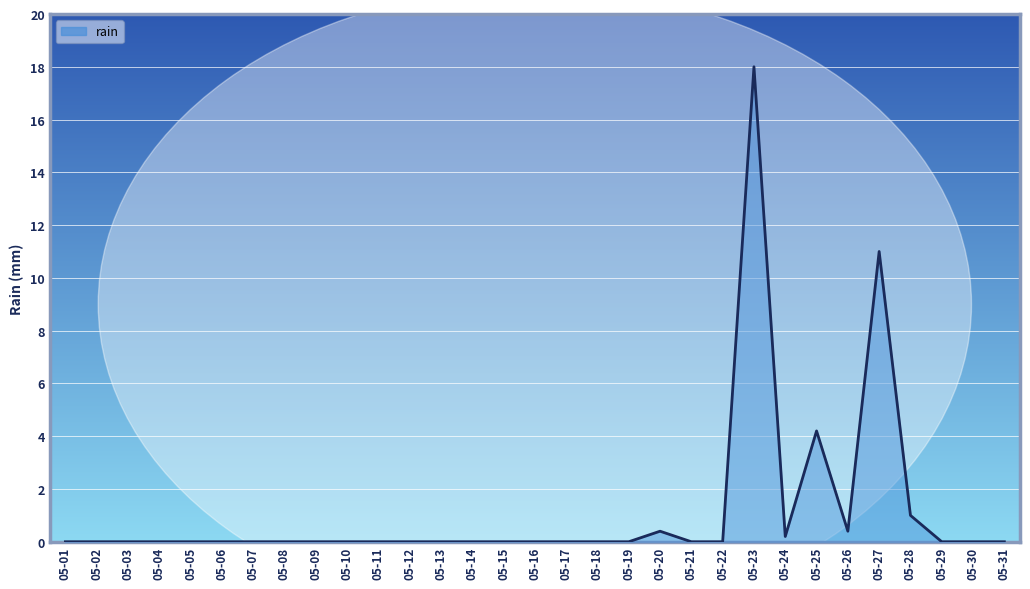

True or false: the data shows 27.1 at 05-23.

False